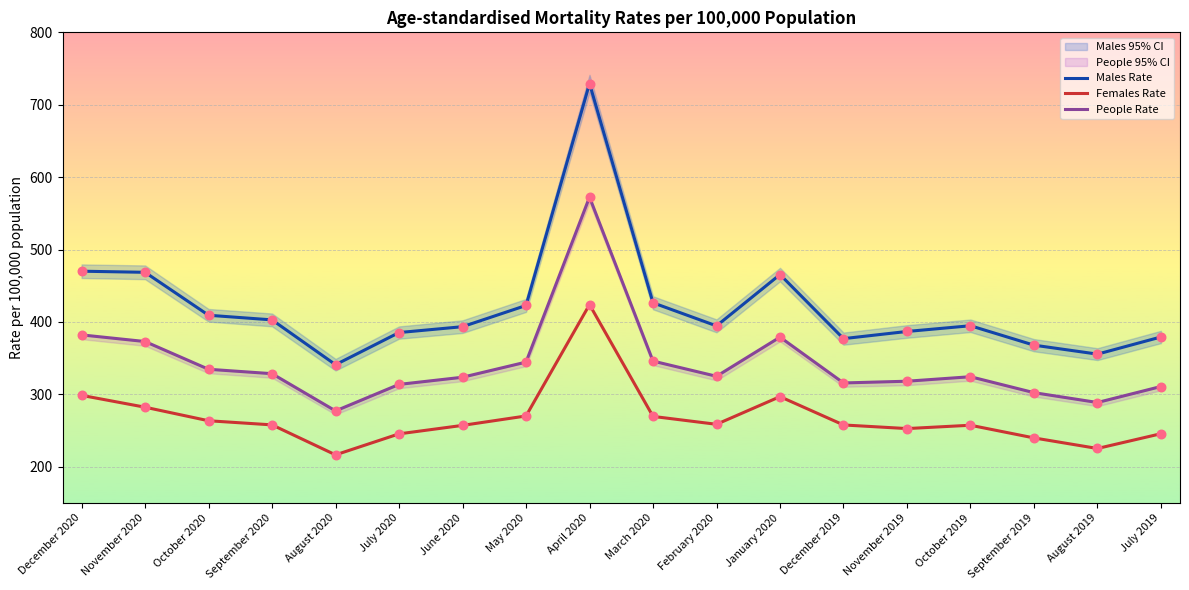

Which series has the largest total across all categories?

Males Rate